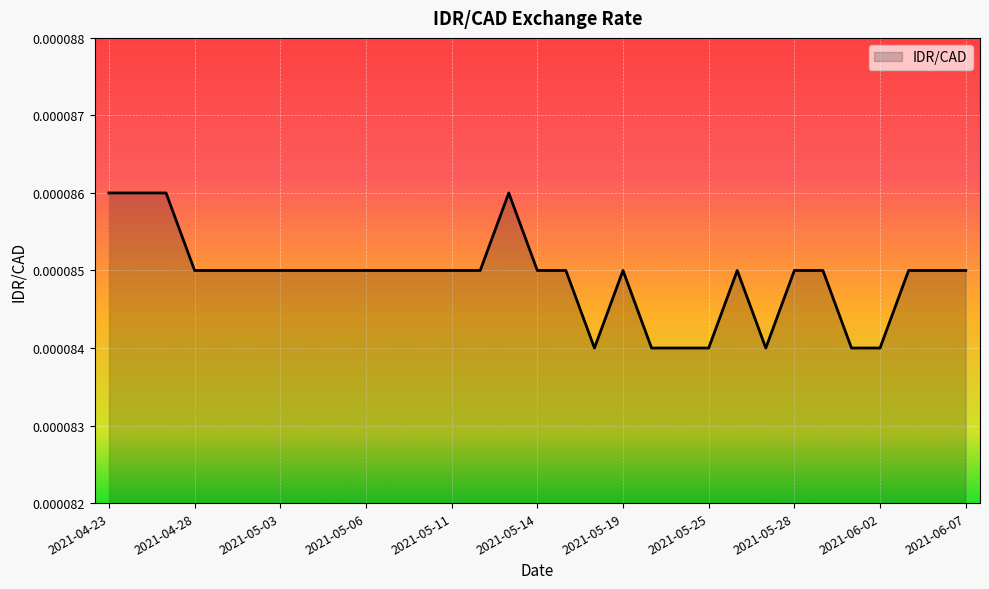

What is the label of the 1st point from the left?

2021-04-23